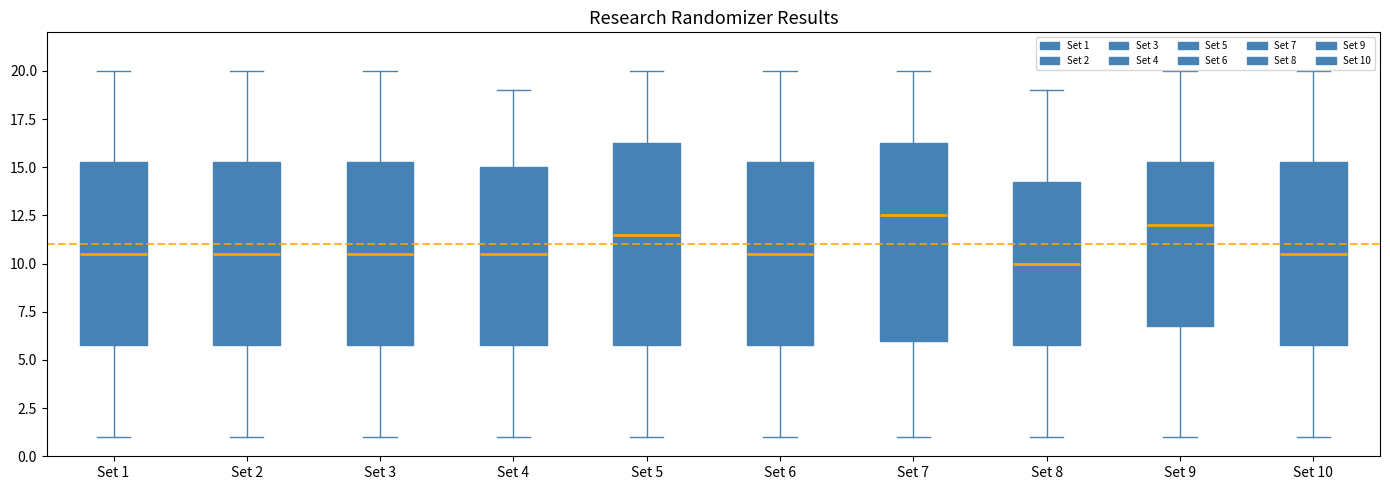

Reading left to right, read every box against the y-axis: the position of its median line, the range the box covers, and the ends of its whiskers. The values are not printed on the chart, so give them approximately, as read against the axis.

Set 1: median 10.5, box 6.0 to 15.5, whiskers 1.0 to 20.0
Set 2: median 10.5, box 6.0 to 15.5, whiskers 1.0 to 20.0
Set 3: median 10.5, box 6.0 to 15.5, whiskers 1.0 to 20.0
Set 4: median 10.5, box 6.0 to 15.0, whiskers 1.0 to 19.0
Set 5: median 11.5, box 6.0 to 16.5, whiskers 1.0 to 20.0
Set 6: median 10.5, box 6.0 to 15.5, whiskers 1.0 to 20.0
Set 7: median 12.5, box 6.0 to 16.5, whiskers 1.0 to 20.0
Set 8: median 10.0, box 6.0 to 14.5, whiskers 1.0 to 19.0
Set 9: median 12.0, box 7.0 to 15.5, whiskers 1.0 to 20.0
Set 10: median 10.5, box 6.0 to 15.5, whiskers 1.0 to 20.0